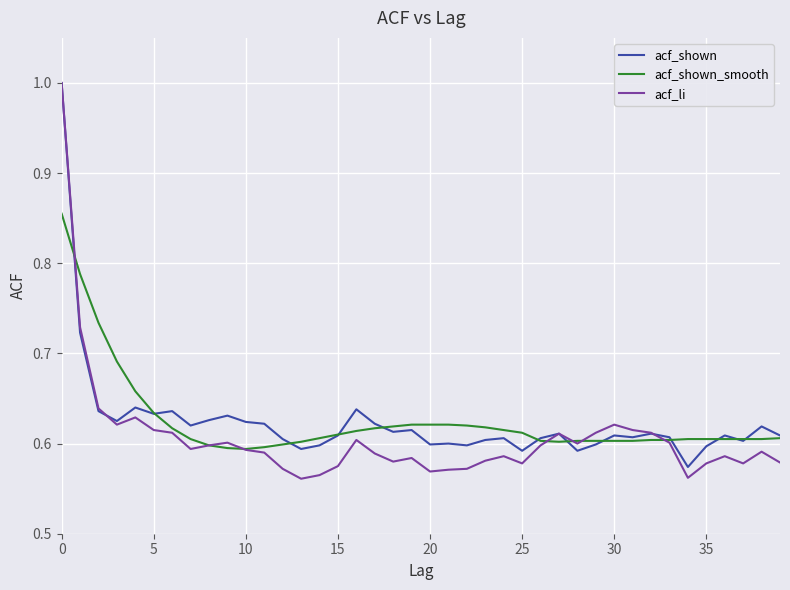

Which series has the largest range (max minus min)?

acf_li